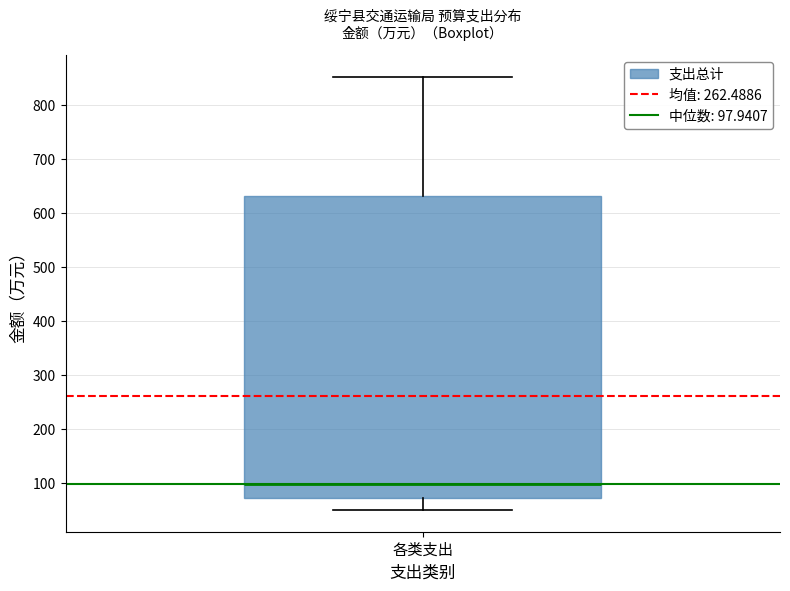

Where is the upper edge of the box for 各类支出 on the y-axis? The values are not printed on the chart, so give them approximately, as read against the axis.

630